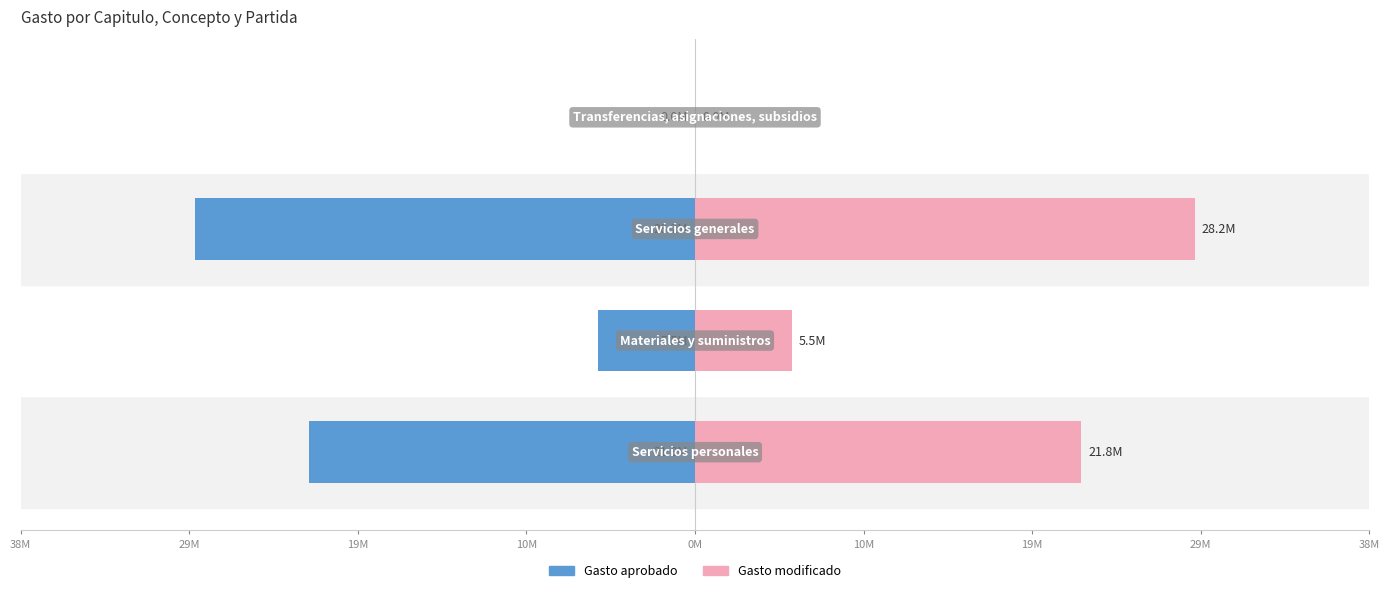

The value of Gasto aprobado at 10M is -6338216. True or false?

False